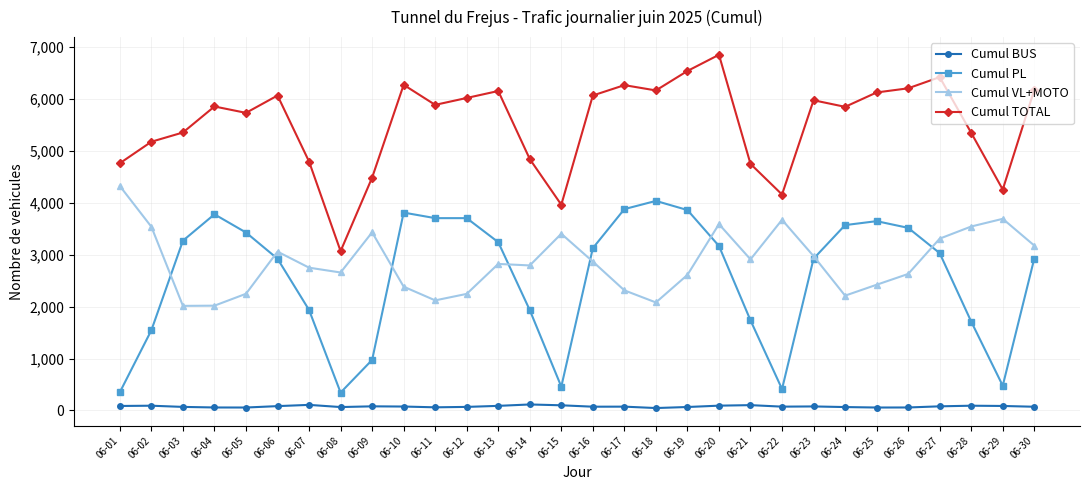

Is the value of Cumul PL at 06-19 greater than the value of Cumul VL+MOTO at 06-22?

Yes